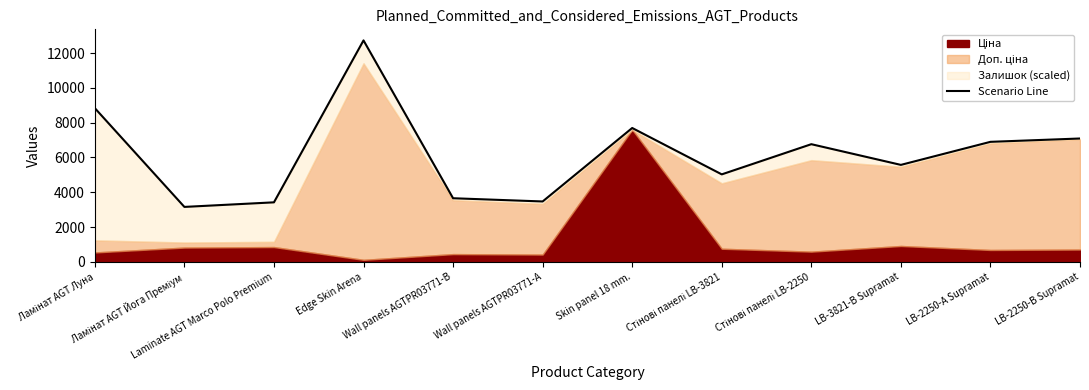

What is the maximum value shown in the chart?

12726.0